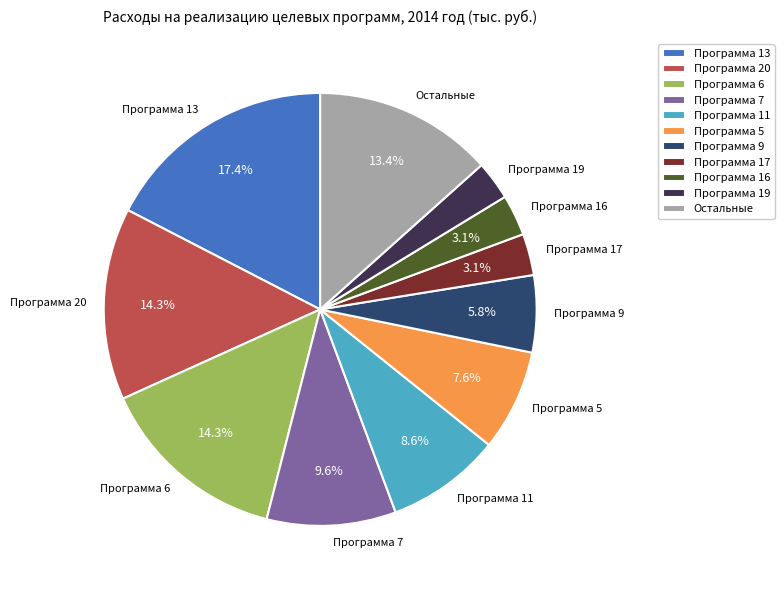

Is there any slice that represents more than half of the pie?

No